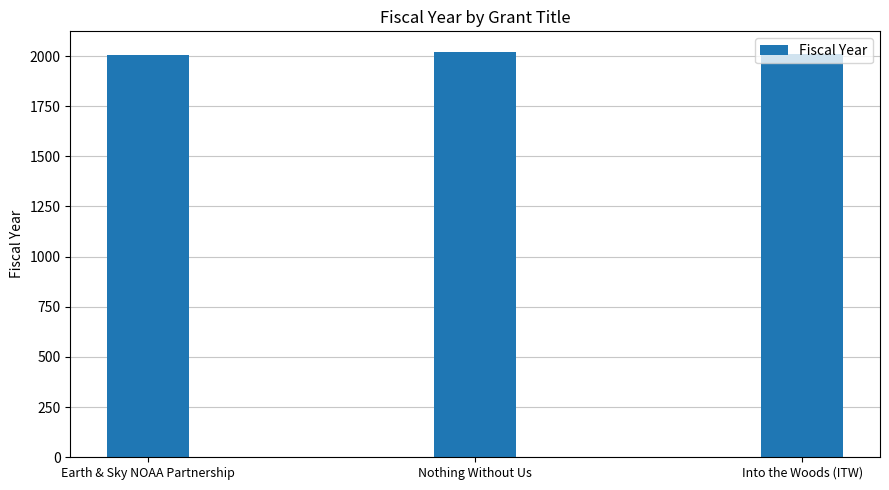

What is the label of the 3rd bar from the right?

Earth & Sky NOAA Partnership